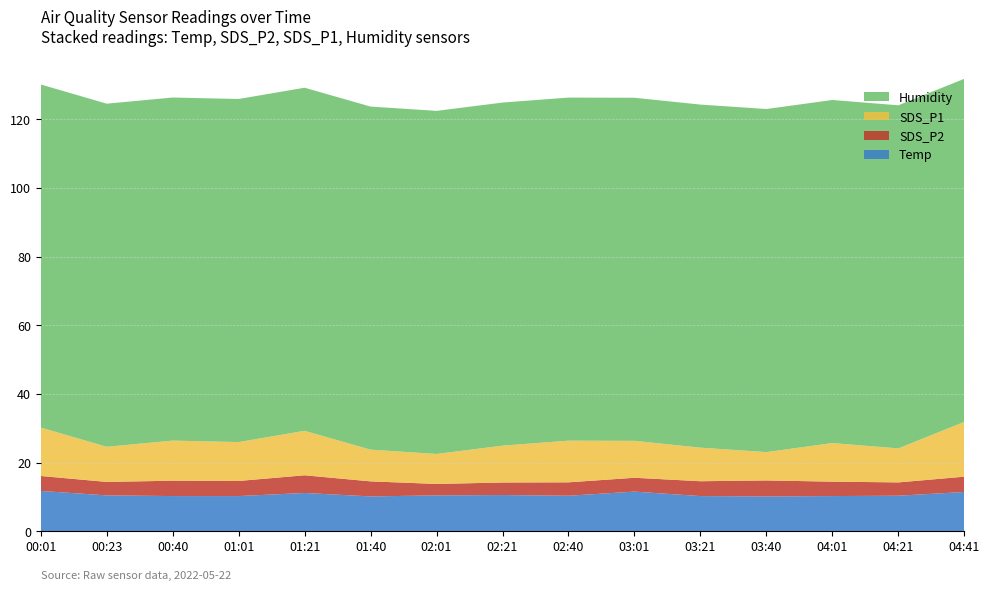

Reading left to right, what are all the values shown in this chart?

SDS_P1: 00:01=14.1	00:21=7.9	00:41=11.7	01:01=11.3	01:21=12.9	01:41=9.2	02:01=10.5	02:21=9.8	02:41=11.2	03:01=10.3	03:21=9.7	03:41=10.8	04:01=11.5	04:21=10.2	04:41=9.6
SDS_P2: 00:01=4.3	00:21=3.1	00:41=4.5	01:01=4.4	01:21=5.2	01:41=4.4	02:01=4.1	02:21=3.9	02:41=4.2	03:01=4.0	03:21=3.8	03:41=4.3	04:01=4.5	04:21=4.1	04:41=4.0
Temp: 00:01=11.8	00:21=10.5	00:41=10.3	01:01=10.3	01:21=11.2	01:41=10.2	02:01=10.4	02:21=10.5	02:41=10.6	03:01=10.3	03:21=10.4	03:41=10.5	04:01=10.2	04:21=10.3	04:41=10.4
Humidity: 00:01=99.9	00:21=99.9	00:41=99.9	01:01=99.9	01:21=99.9	01:41=99.9	02:01=99.9	02:21=99.9	02:41=99.9	03:01=99.9	03:21=99.9	03:41=99.9	04:01=99.9	04:21=99.9	04:41=99.9